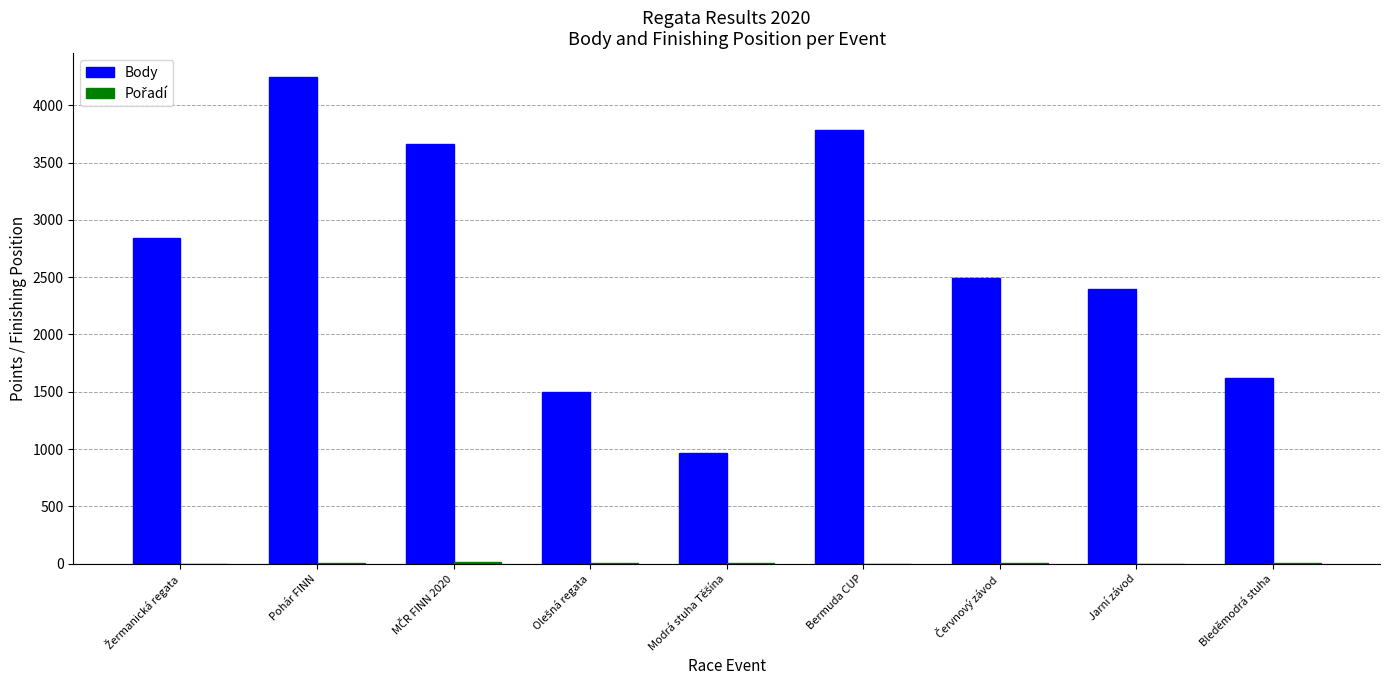

At which category is the sum across all series the highest?

Pohár FINN